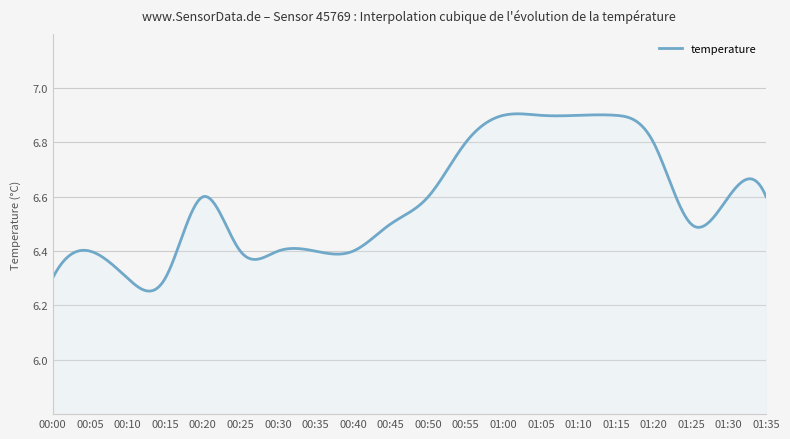

How many lines are shown in the chart?

1